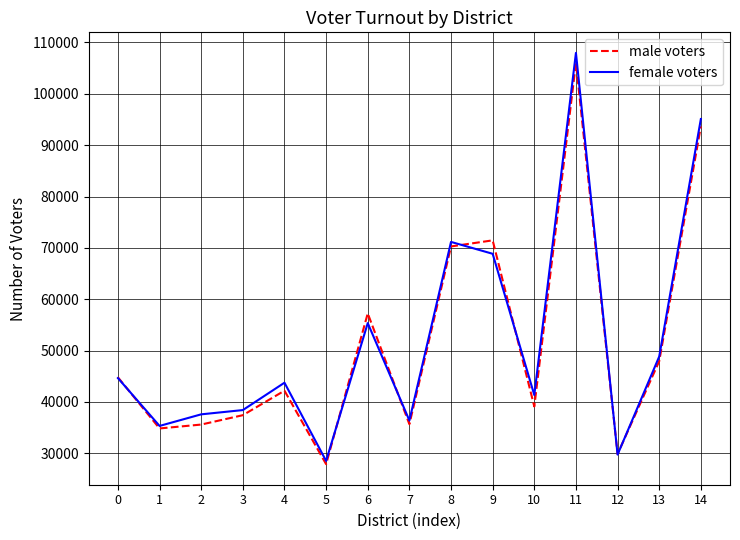

At which label is female voters closest to 68243?

9